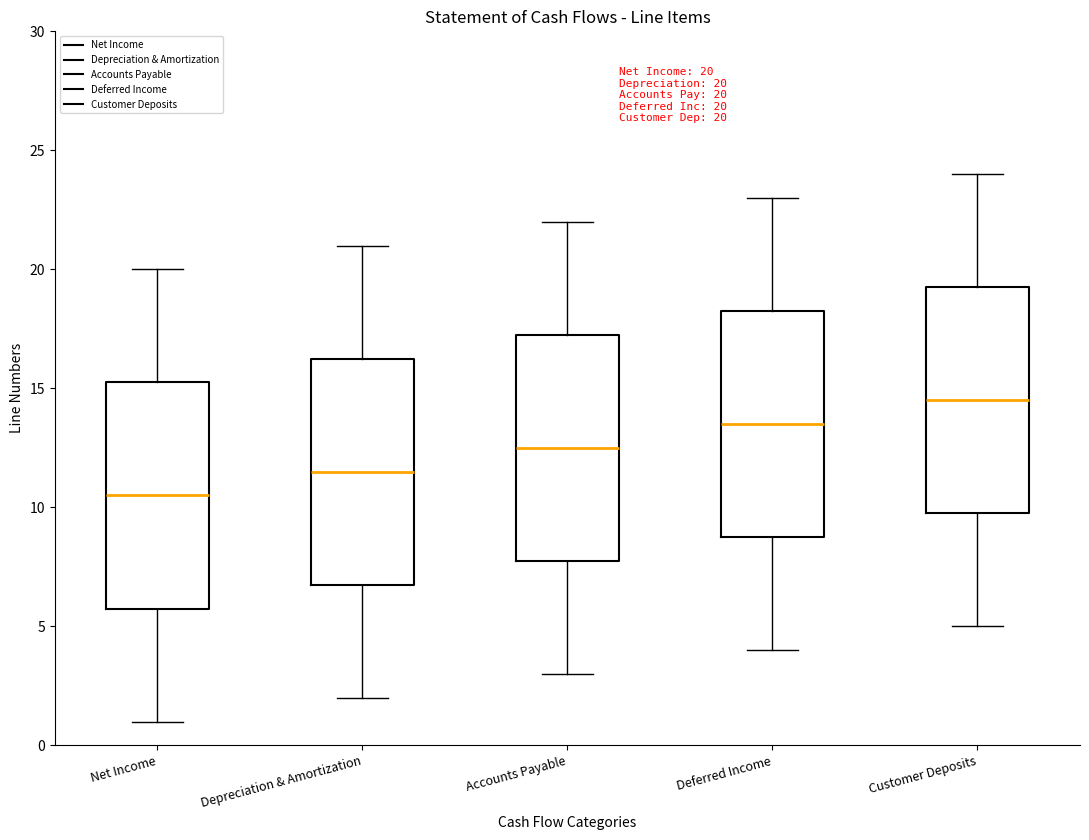

Which box has the lowest median line?

Net Income